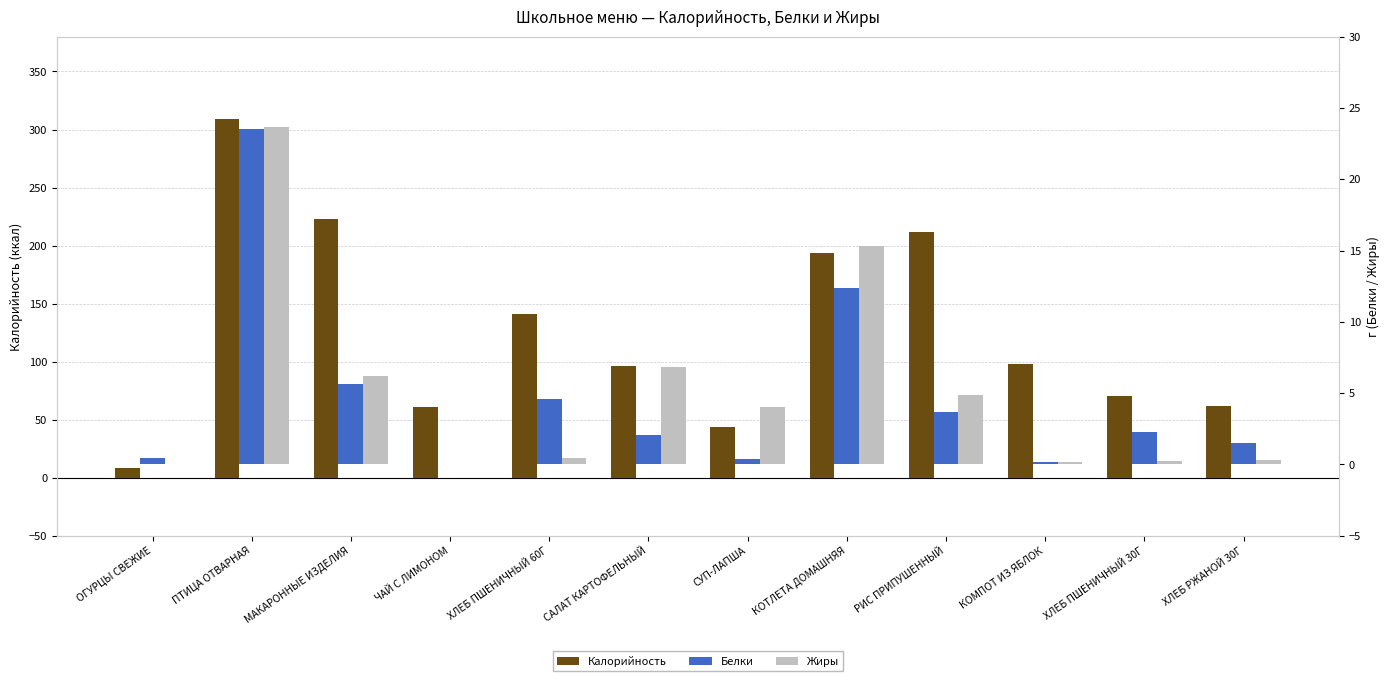

What is the difference between the maximum and minimum values in the Калорийность series?

301.0